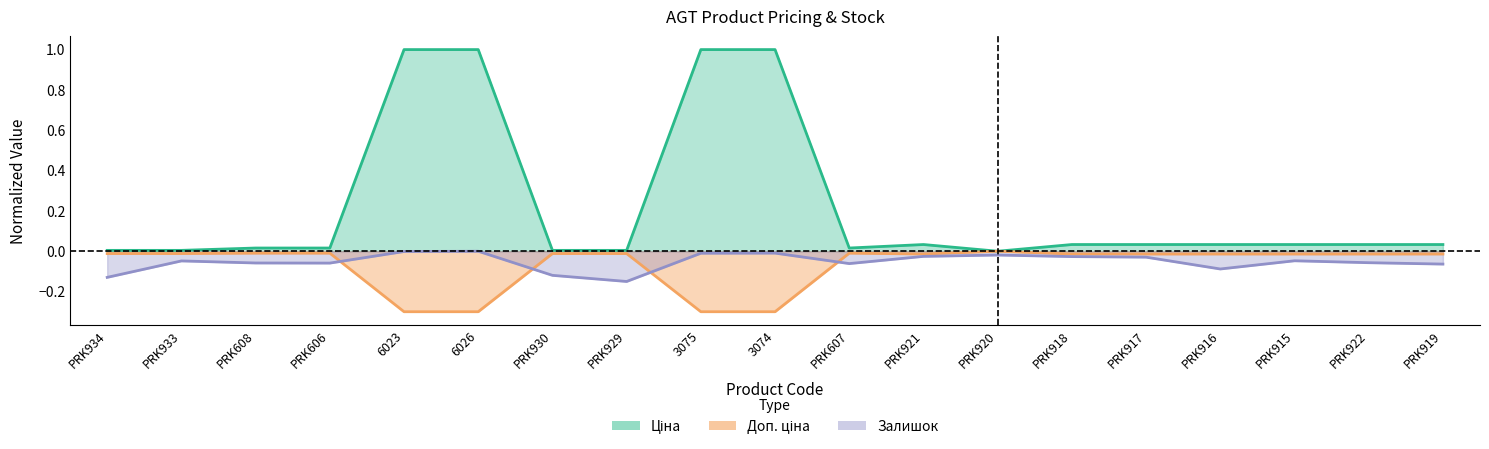

What is the average value of the Доп. ціна series?

-0.1